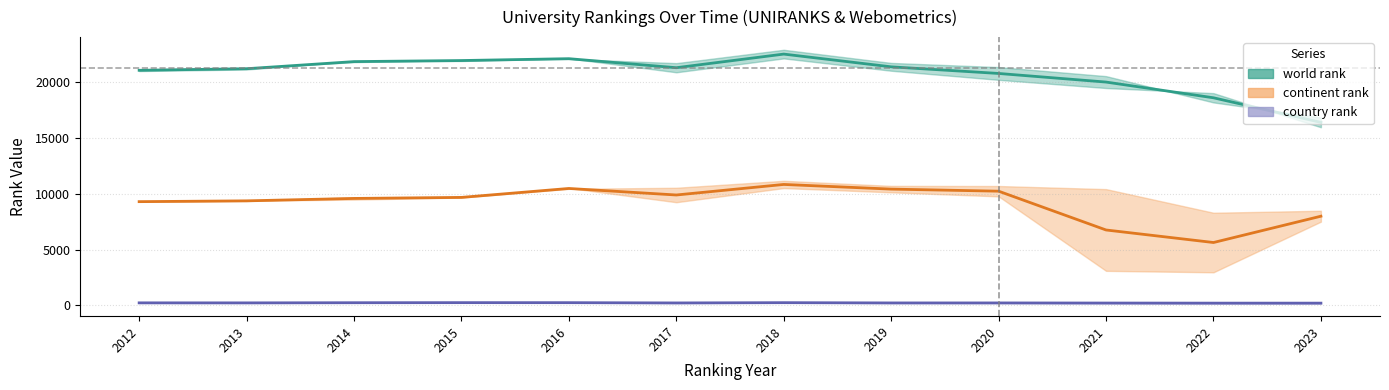

At which category is the sum across all series the highest?

2018